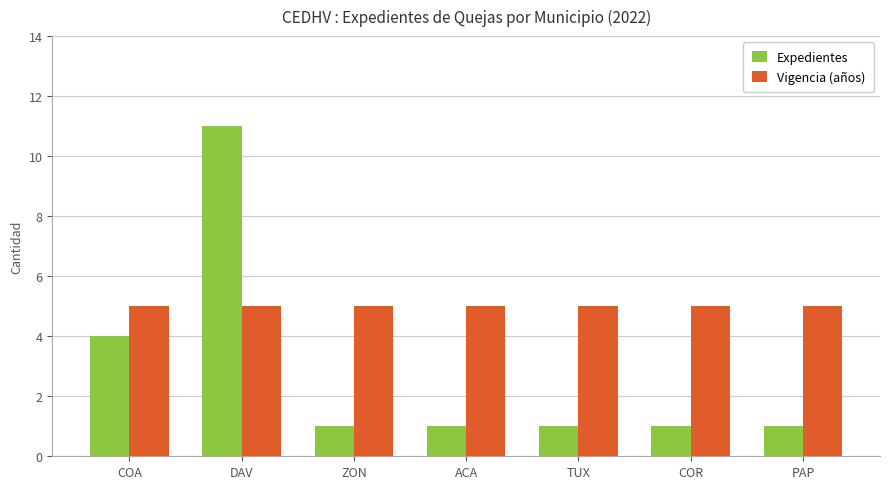

Is the value of Vigencia (años) at COR greater than the value of Expedientes at ACA?

Yes